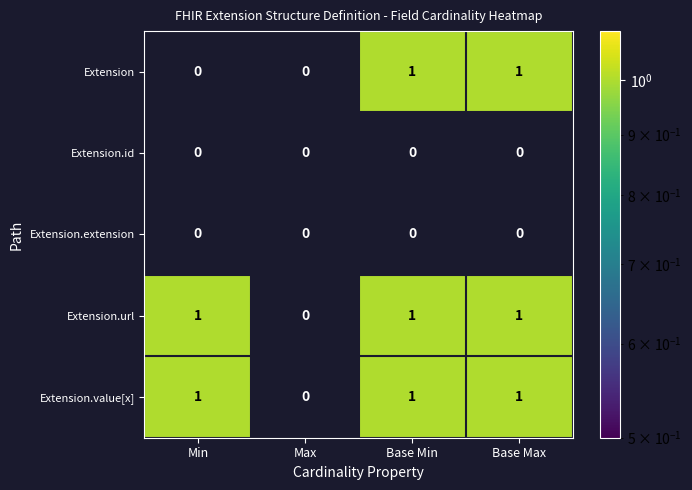

Reading left to right, transcribe all the data shown in this chart.

Extension: 0	0	1	1
Extension.id: 0	0	0	0
Extension.extension: 0	0	0	0
Extension.url: 1	0	1	1
Extension.value[x]: 1	0	1	1